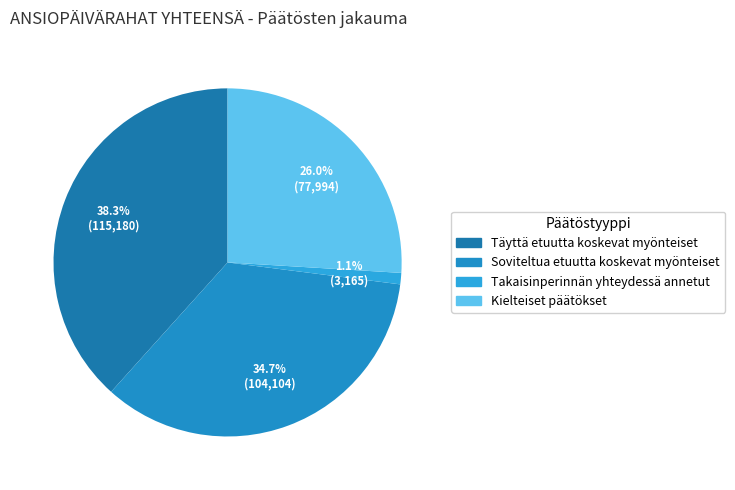

What is the ratio of the value at Kielteiset päätökset to the value at Takaisinperinnän yhteydessä annetut?

24.6